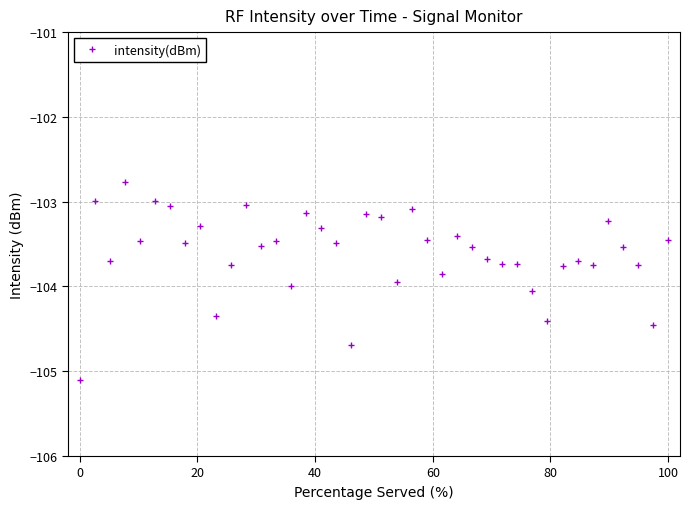

What is the value of the 6th point from the left?

-103.0